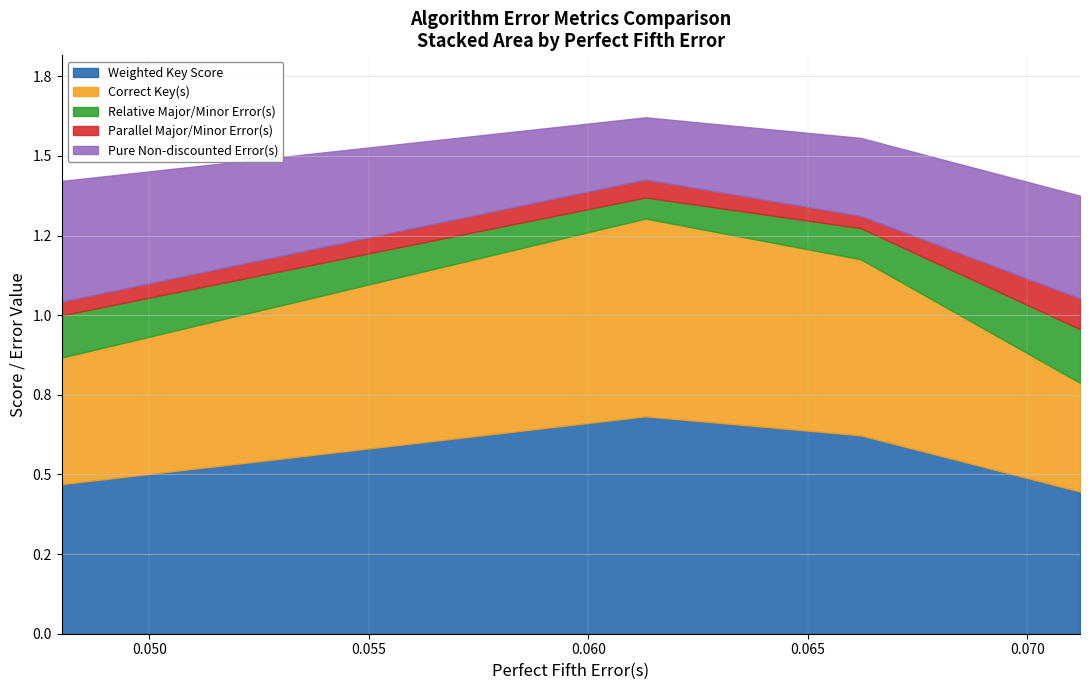

Does the chart display data point markers on the line(s)?

No